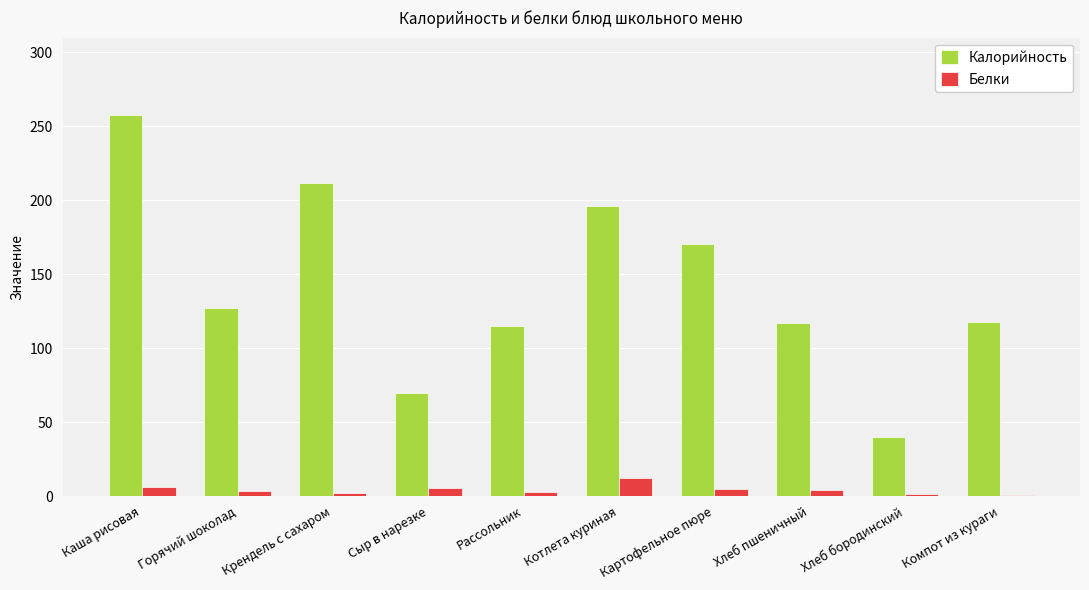

What is the difference between the Калорийность values at Рассольник and Хлеб пшеничный?

2.5